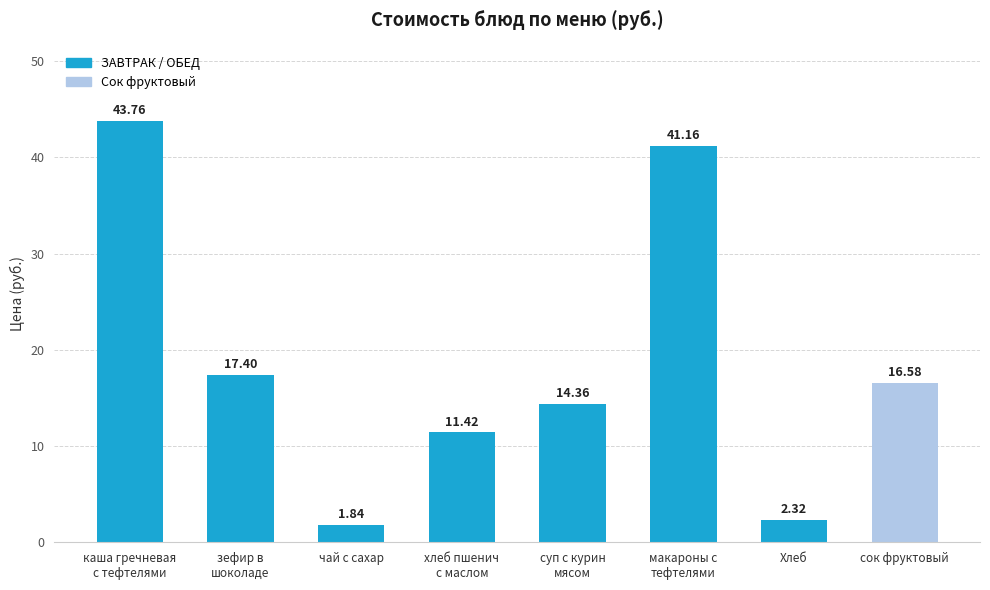

True or false: the data shows 29.4 at зефир в
шоколаде.

False